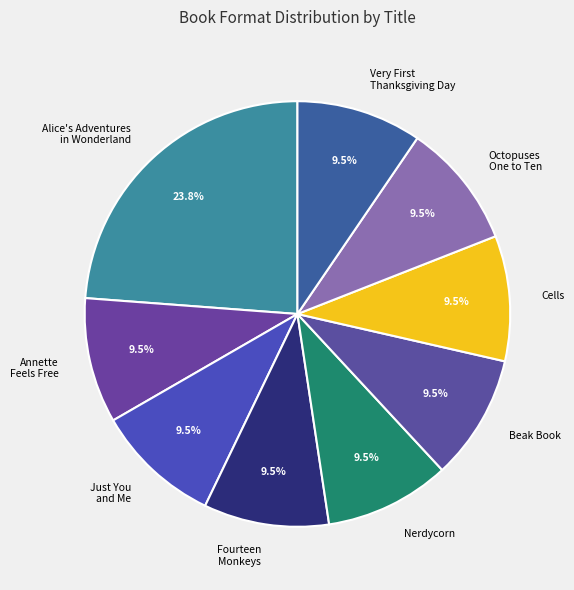

Which category has the biggest portion of the pie?

Alice's Adventures in Wonderland